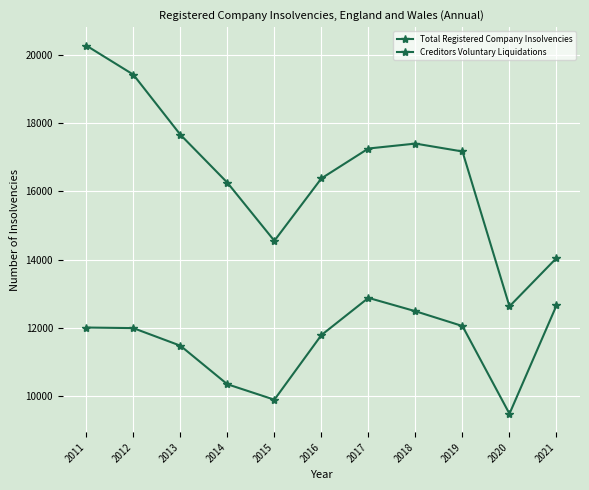

Reading left to right, list all the values displayed in this chart.

Total Registered Company Insolvencies: 20267	19417	17660	16255	14553	16379	17254	17398	17167	12634	14048
Creditors Voluntary Liquidations: 12015	11998	11484	10355	9903	11794	12883	12492	12059	9491	12661